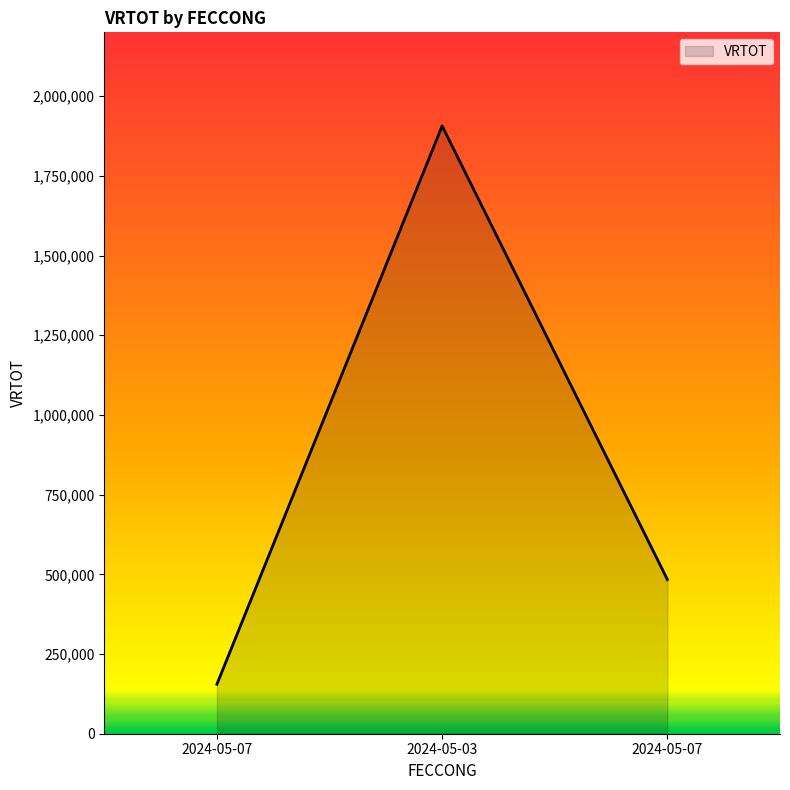

Does the chart display data point markers on the line(s)?

No